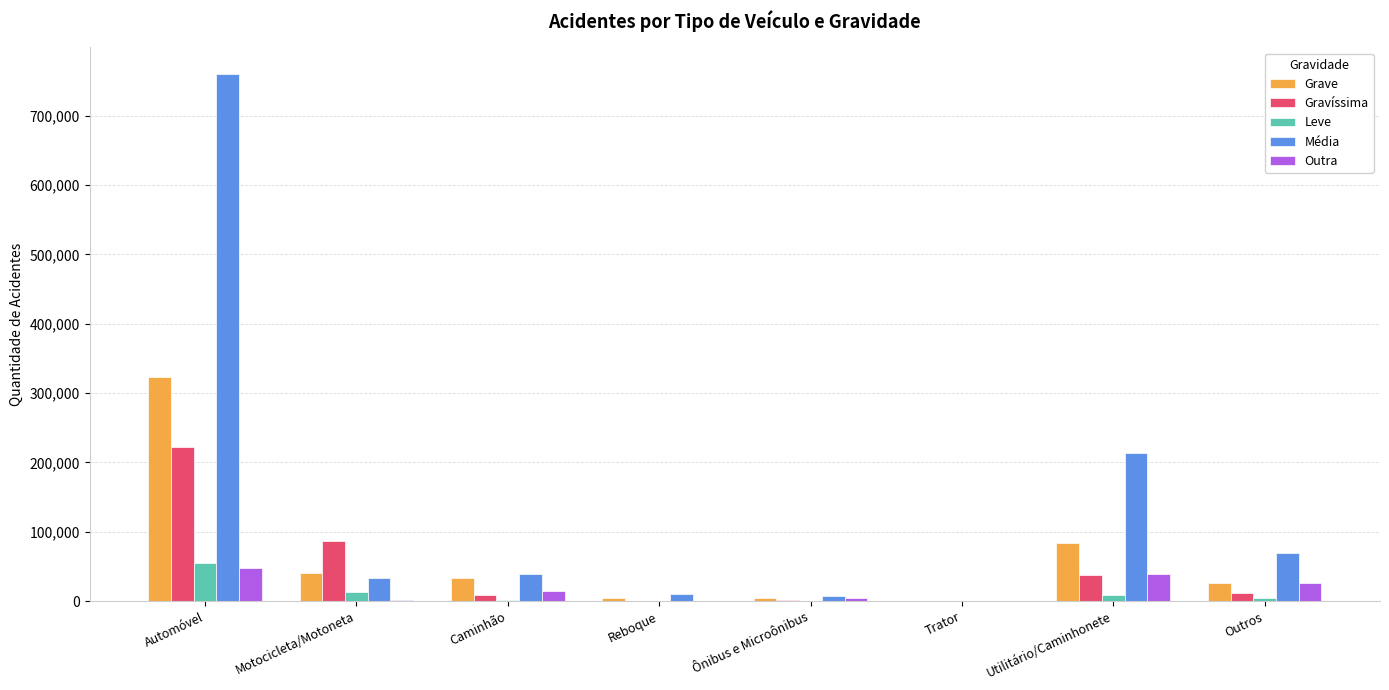

Which category has the highest value in the Grave series?

Automóvel